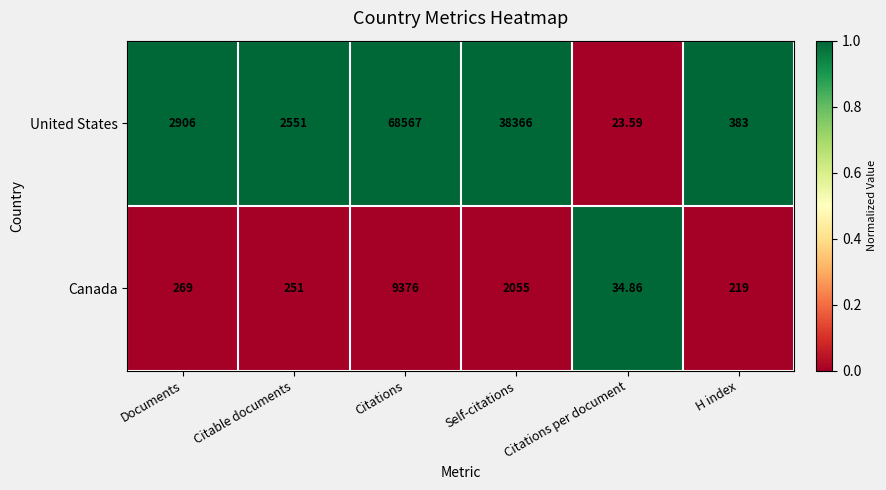

Which series has the largest total across all categories?

United States